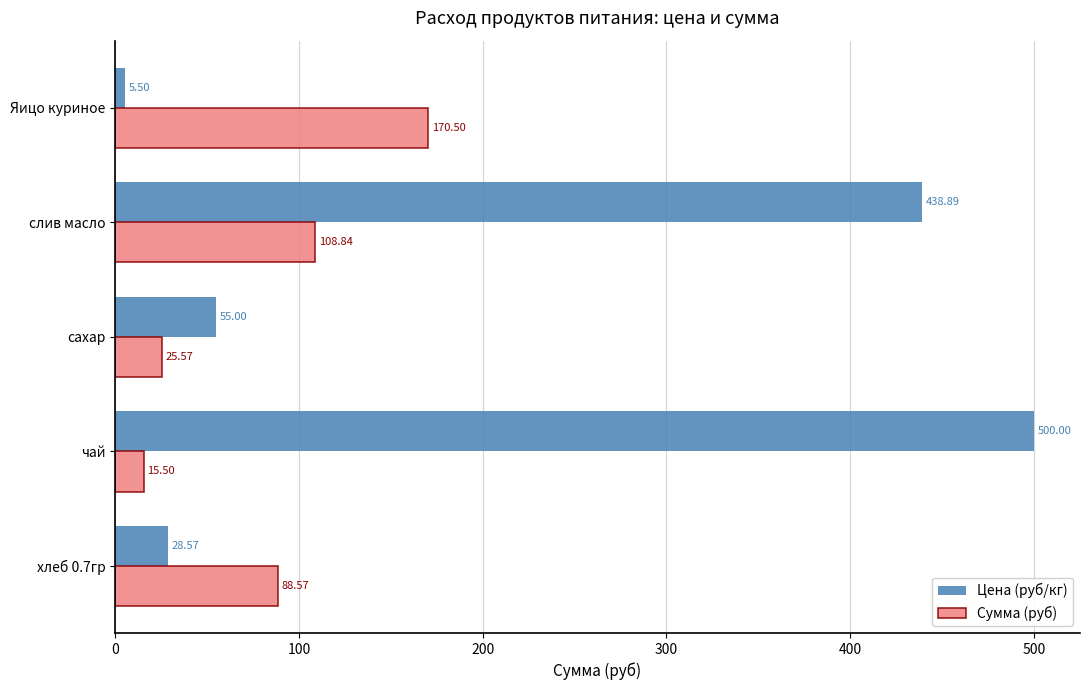

Which category has the highest value in the Цена (руб/кг) series?

чай